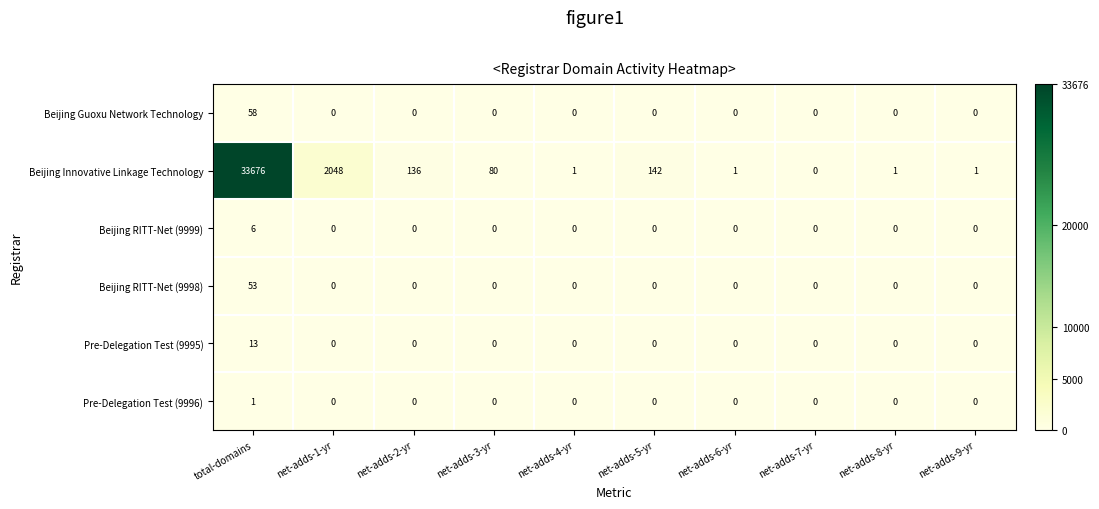

At which category is the sum across all series the highest?

total-domains